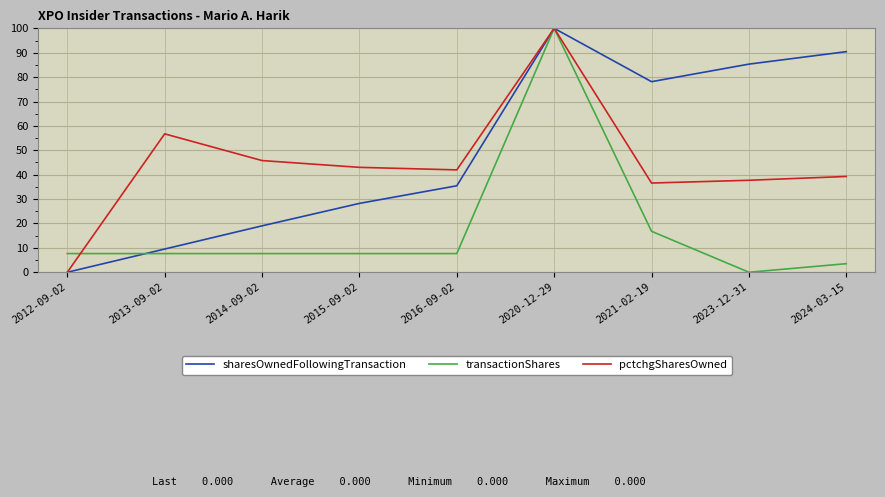

Is this an area chart (filled region under the line)?

No